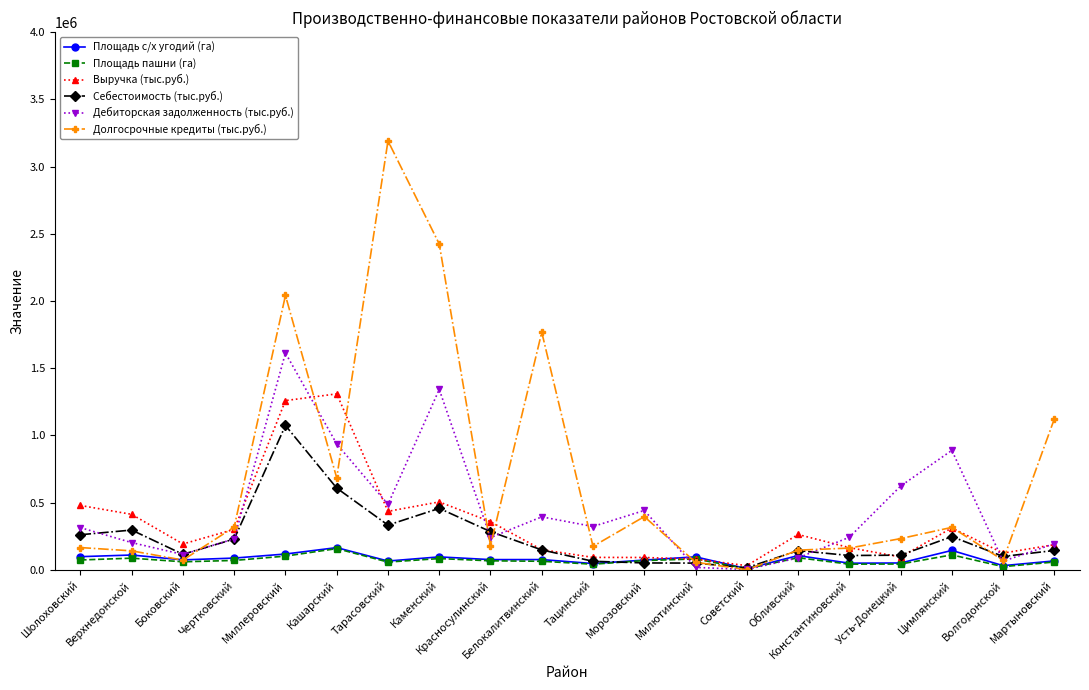

The value of Дебиторская задолженность (тыс.руб.) at Каменский is 1342015.0. True or false?

True